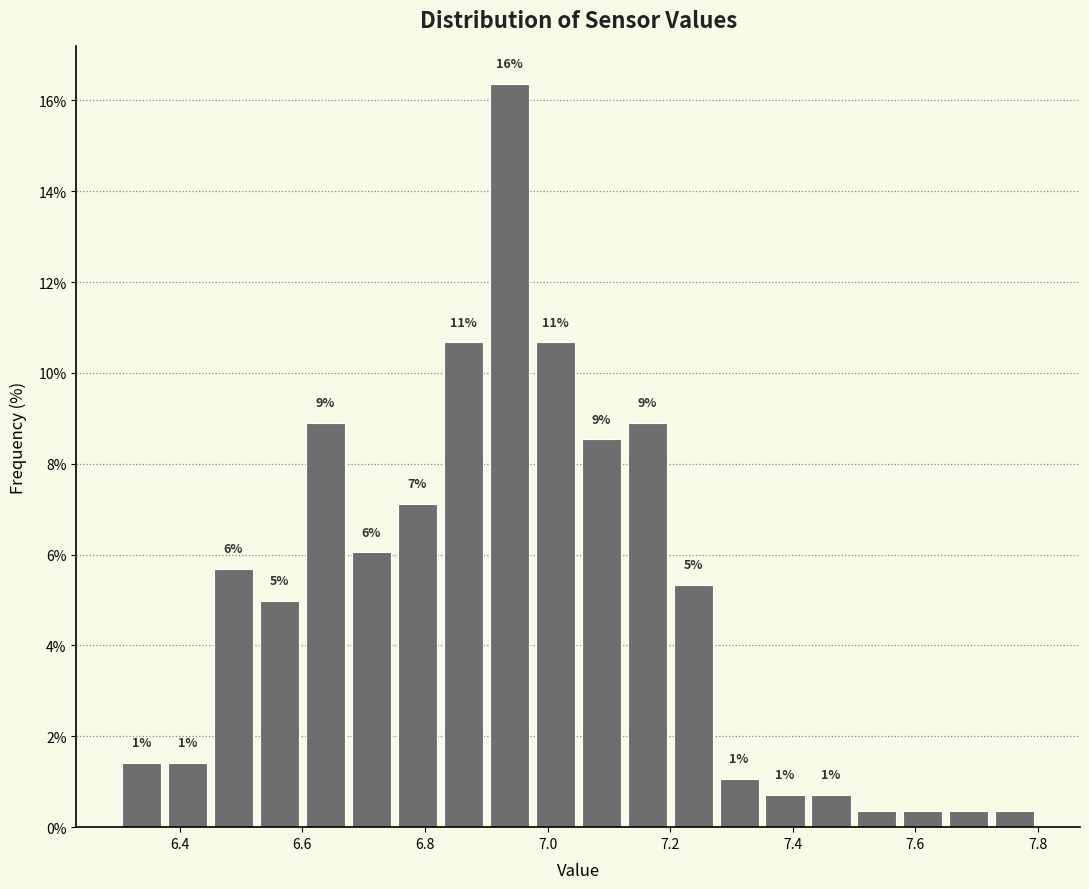

Around what value on the x-axis is the tallest bar? Give the approximate position of its centre, as read against the axis.

6.94